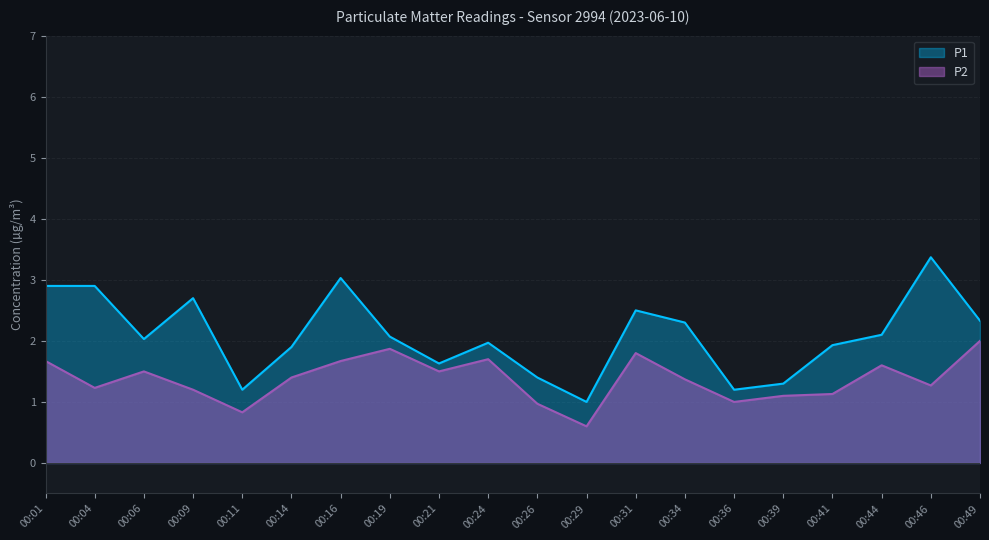

What is the spread (max minus min) of values at 00:31?

0.7